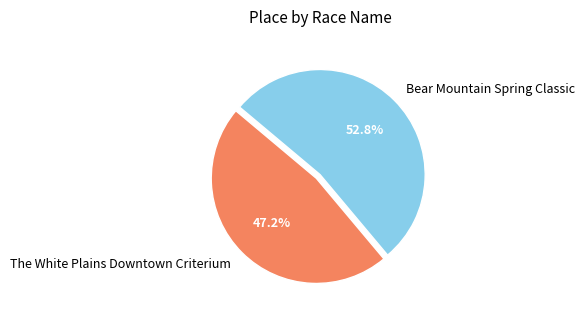

Rank the categories by value from lowest to highest.

The White Plains Downtown Criterium, Bear Mountain Spring Classic